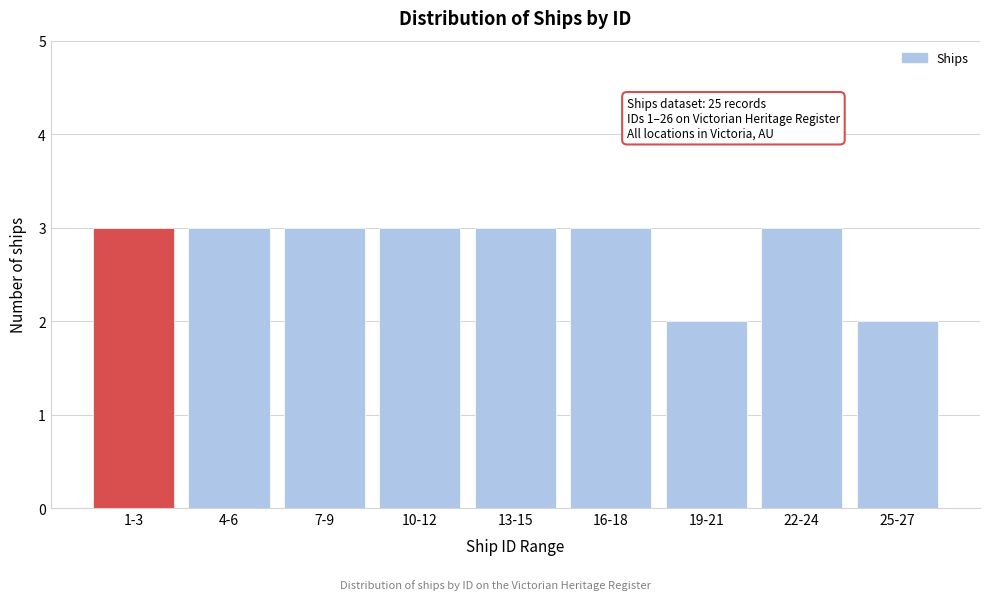

Reading right to left, transcribe all the data shown in this chart.

25-27=2	22-24=3	19-21=2	16-18=3	13-15=3	10-12=3	7-9=3	4-6=3	1-3=3